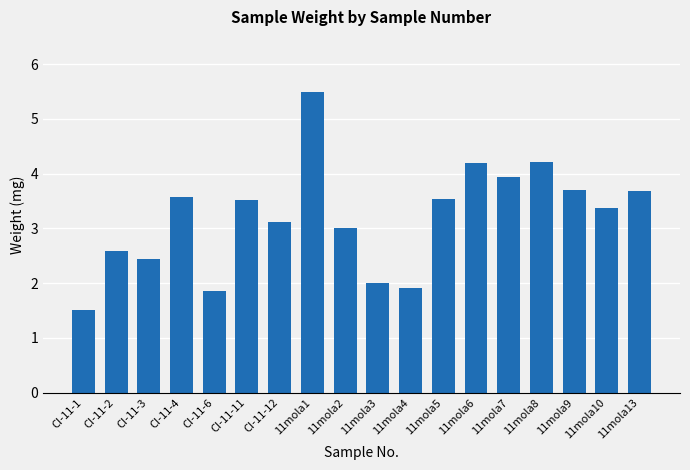

What is the label of the 13th bar from the right?

CI-11-11